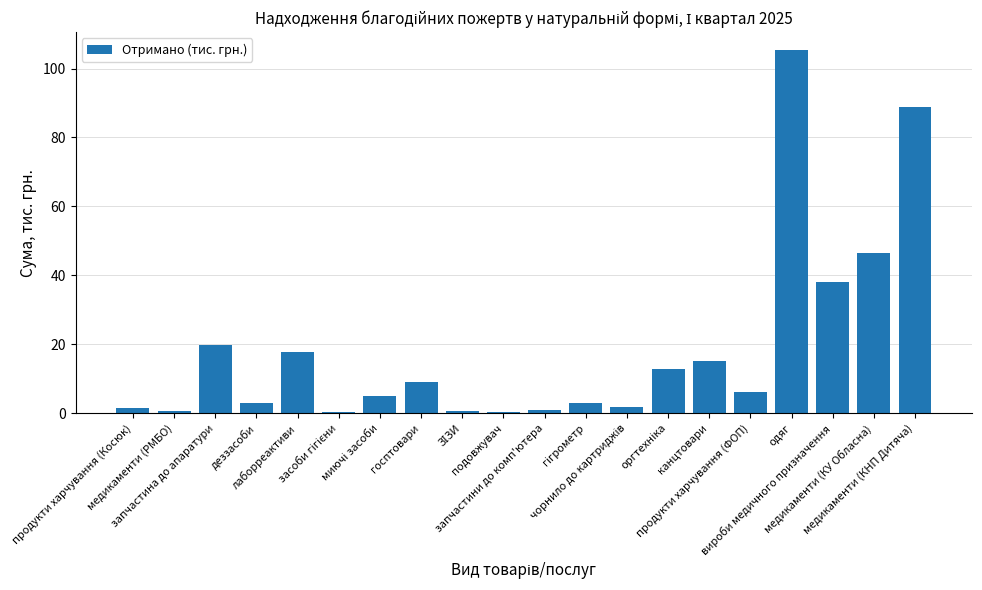

Count the number of categories in the chart.

20